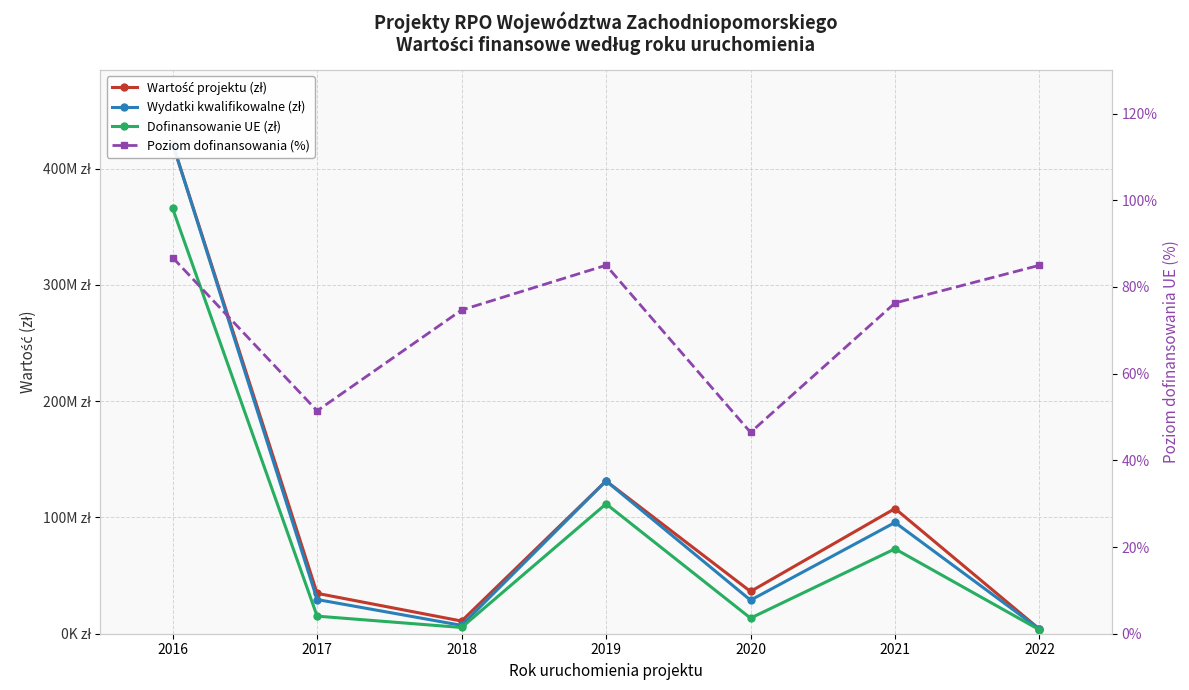

What is the spread (max minus min) of values at 2016?

421421125.0